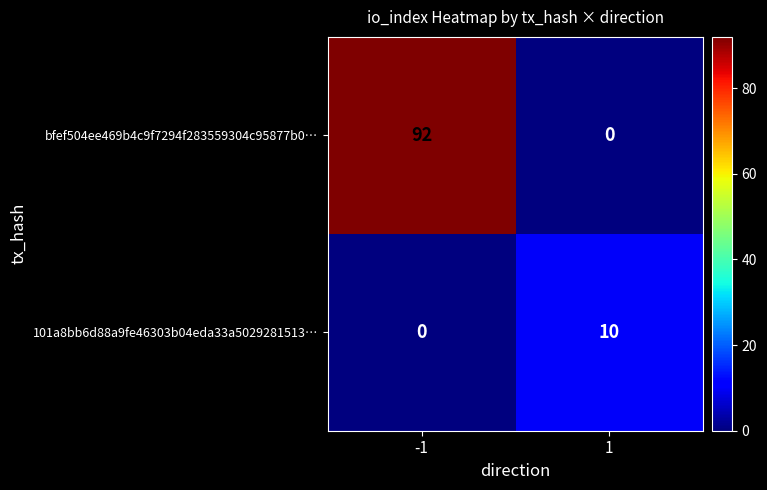

What is the difference between the maximum and minimum values in the bfef504ee469b4c9f7294f283559304c95877b0… series?

92